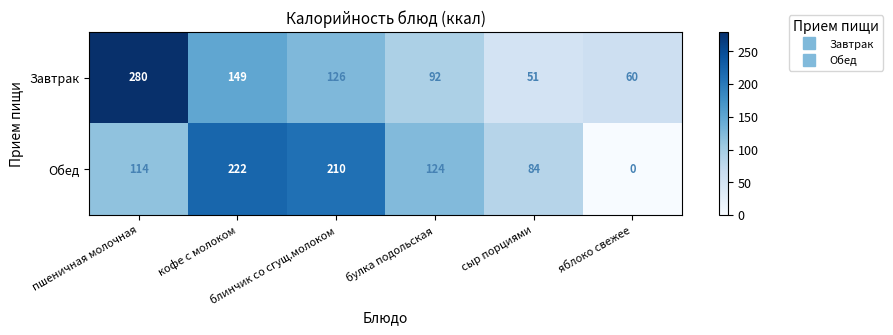

What is the average value of the Завтрак series?

126